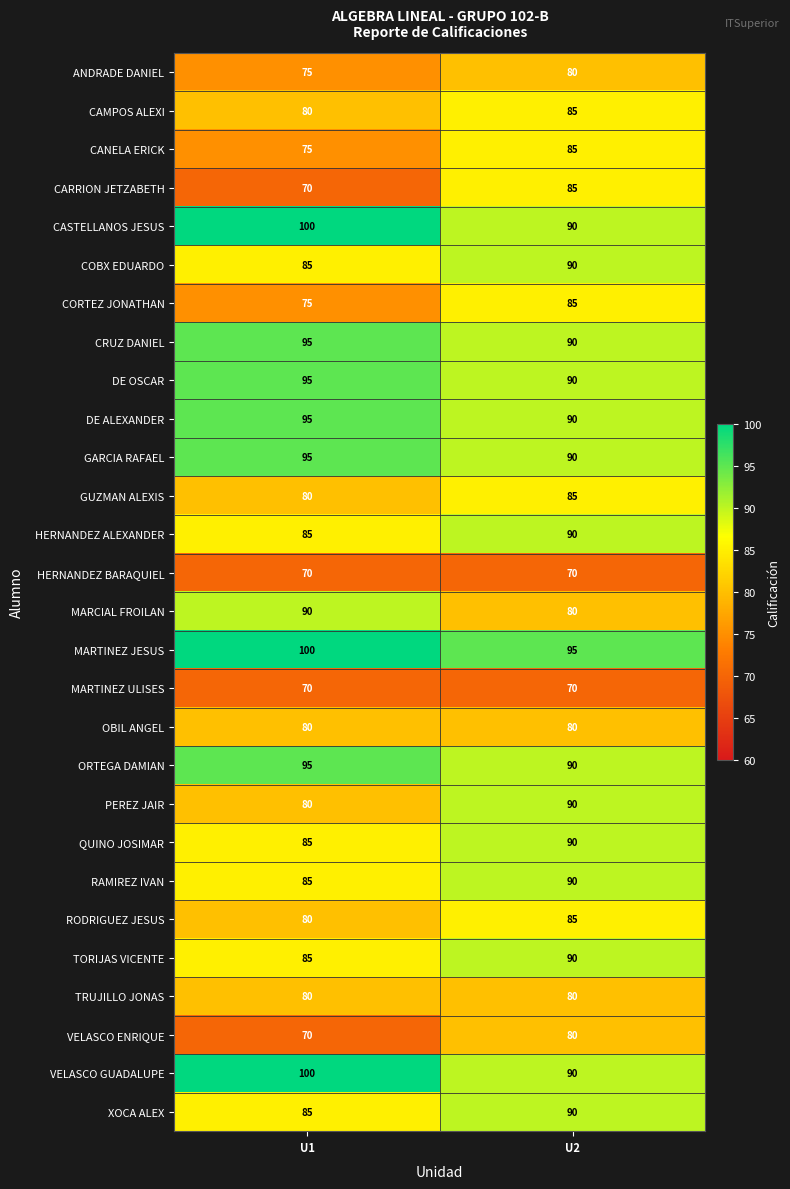

How many distinct data groups are displayed?

28